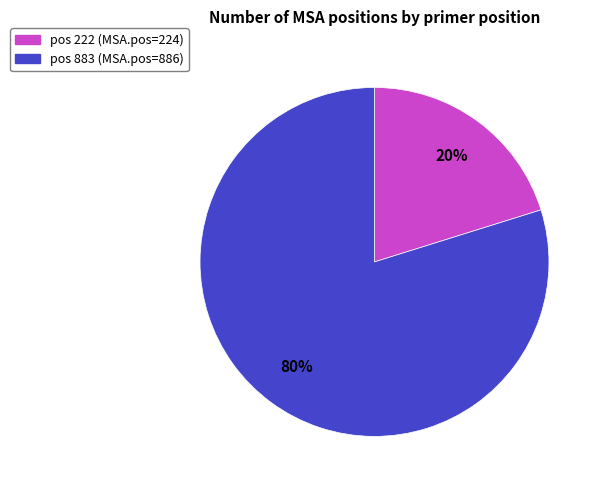

Is there any slice that represents more than half of the pie?

Yes